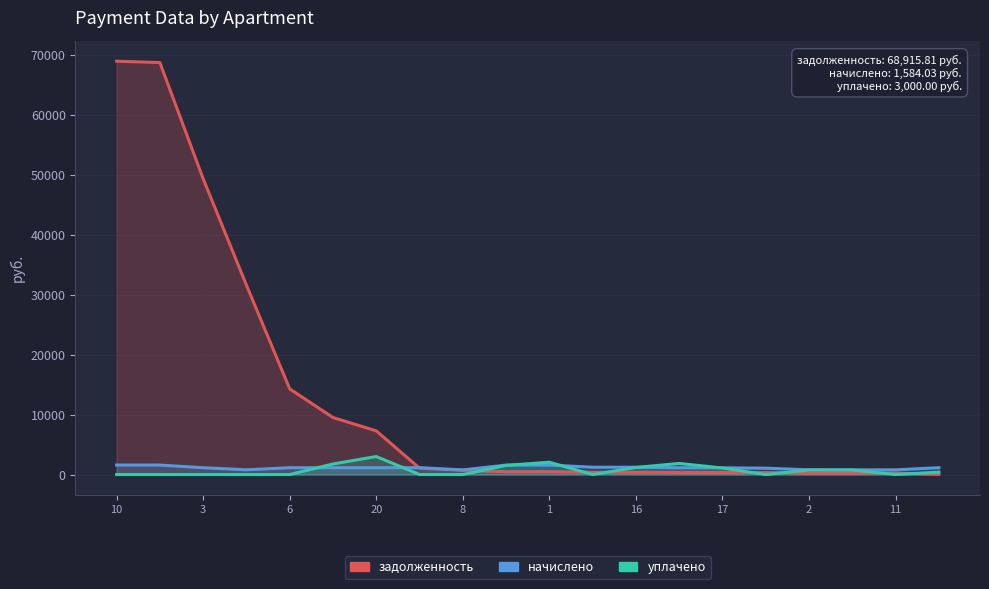

At which category is the sum across all series the highest?

10